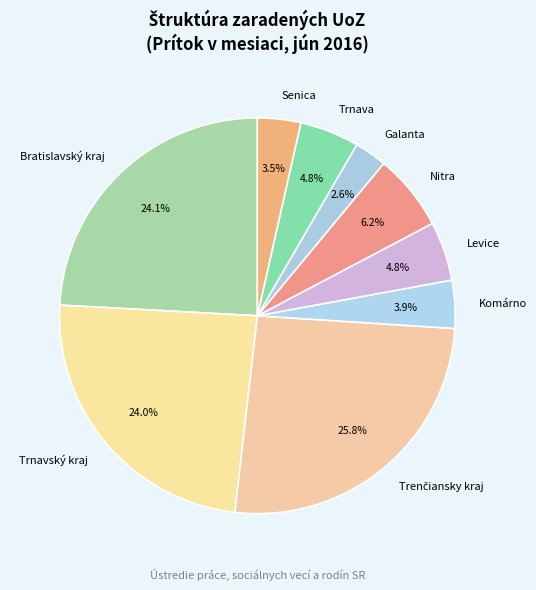

What is the smallest slice in the pie chart?

Galanta